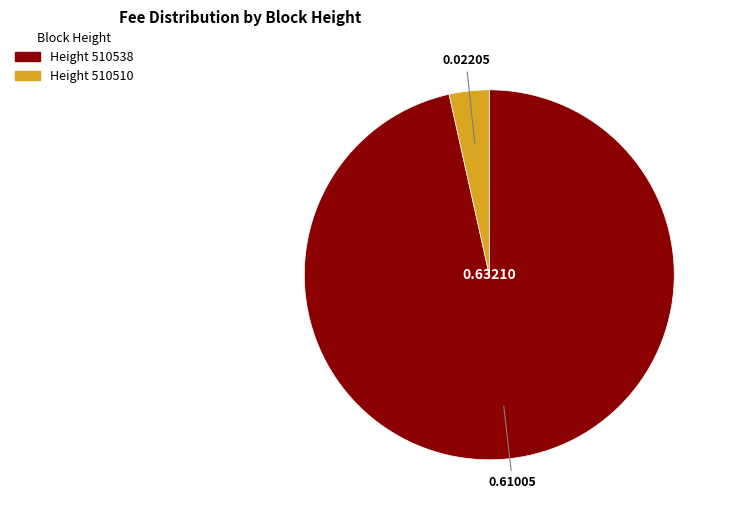

Is there any slice that represents more than half of the pie?

Yes